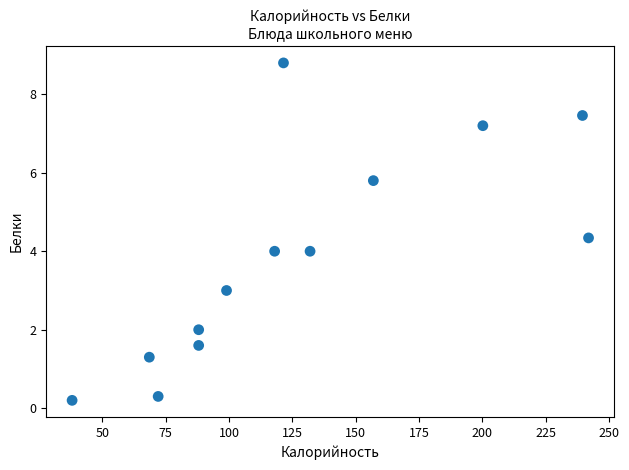

What is the range of X values (max minus min)?

204.0